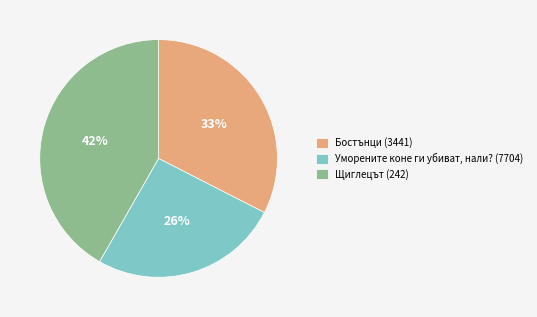

Count the number of slices in the pie.

3